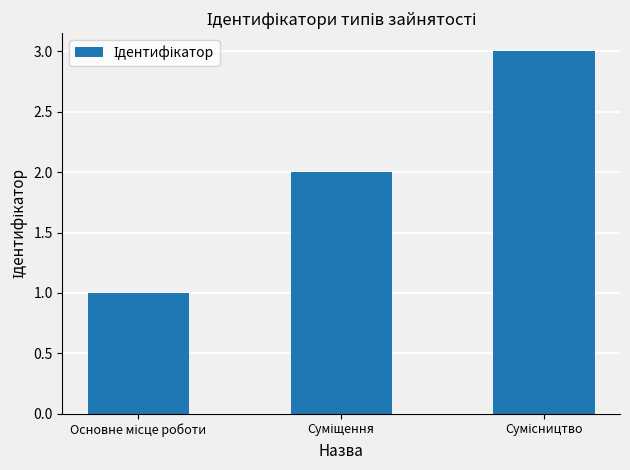

What is the sum of all values?

6